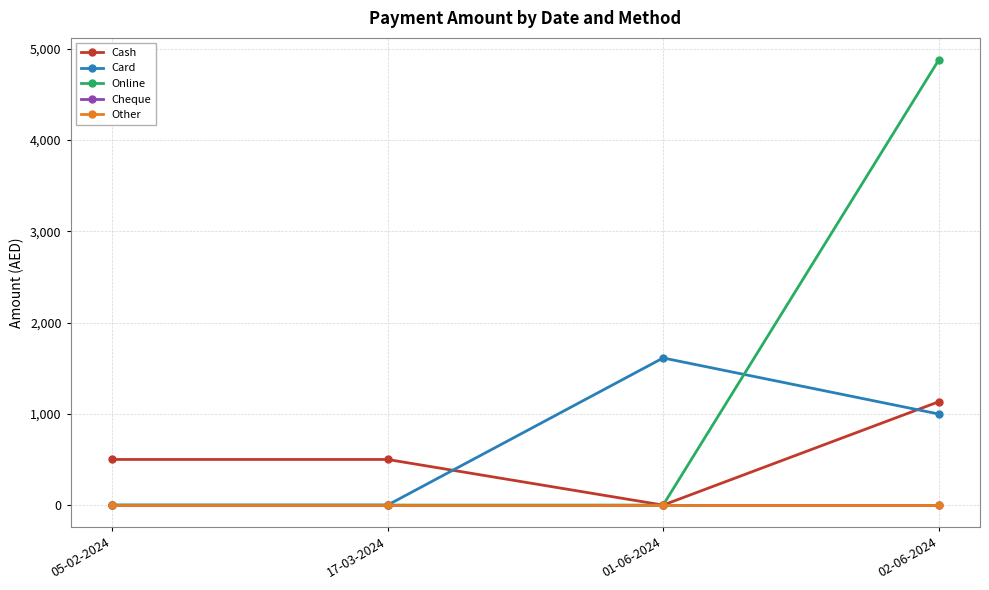

How many lines are shown in the chart?

5